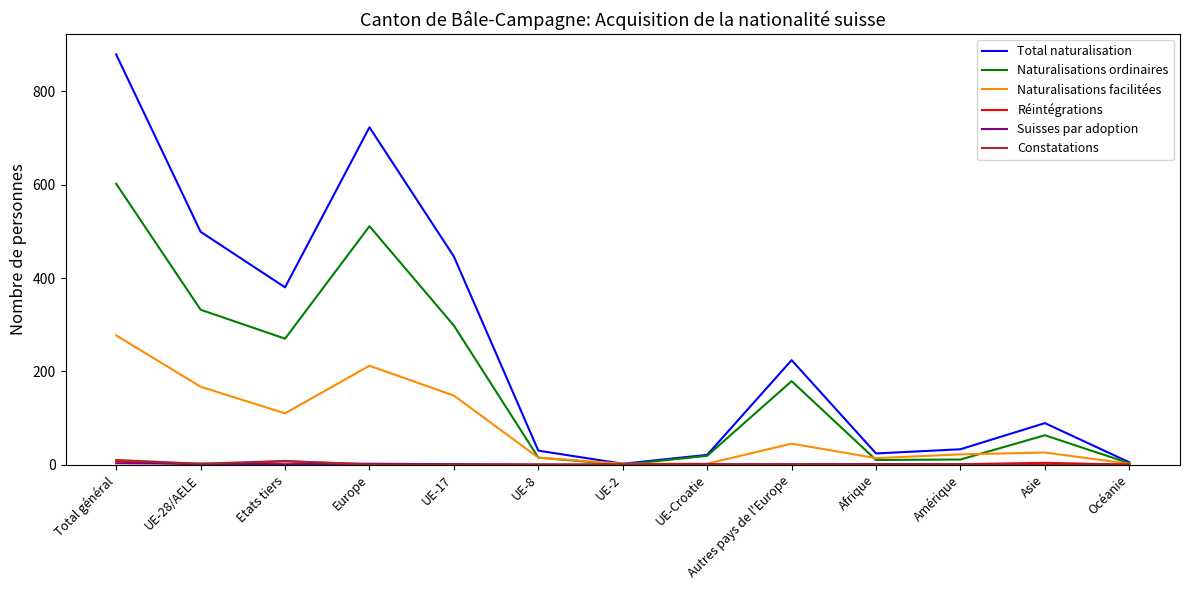

Which series has the largest total across all categories?

Total naturalisation